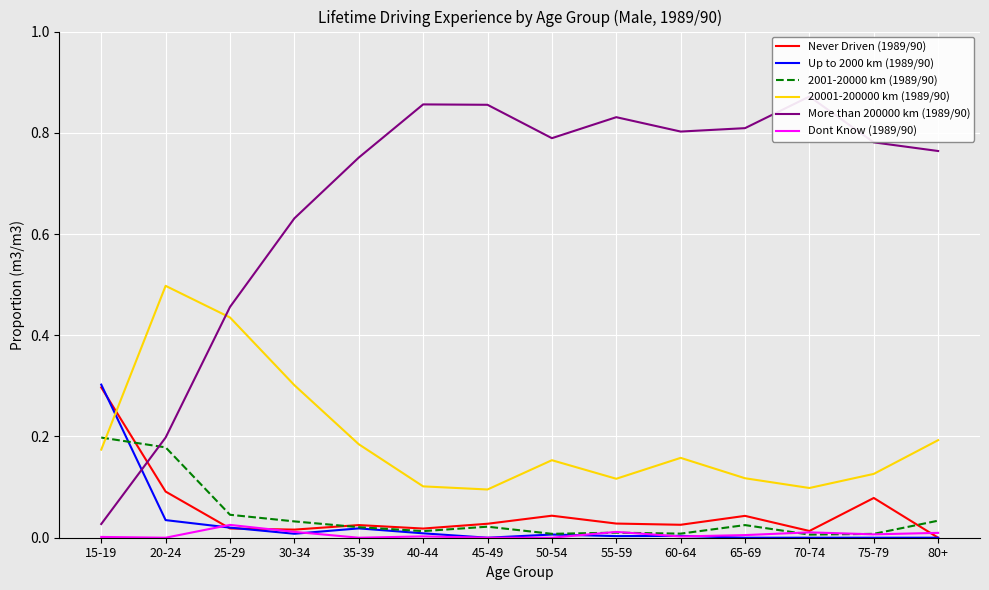

Which category has the lowest value across all series?

80+